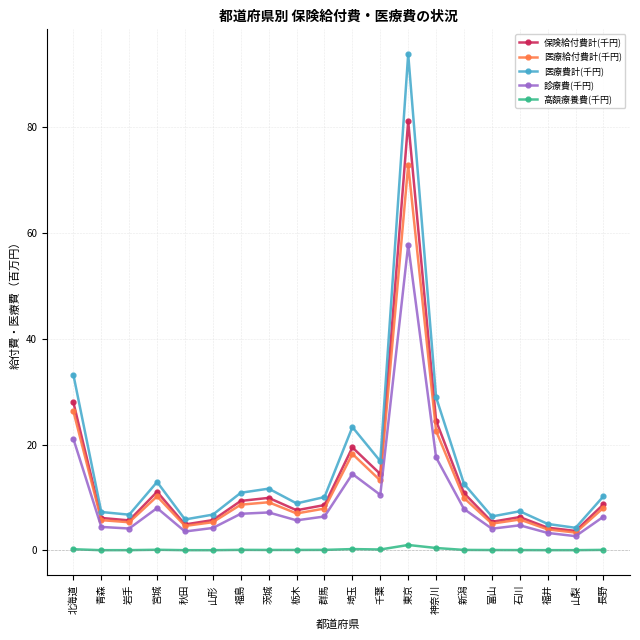

At how many categories does at least one series exceed 22?

4